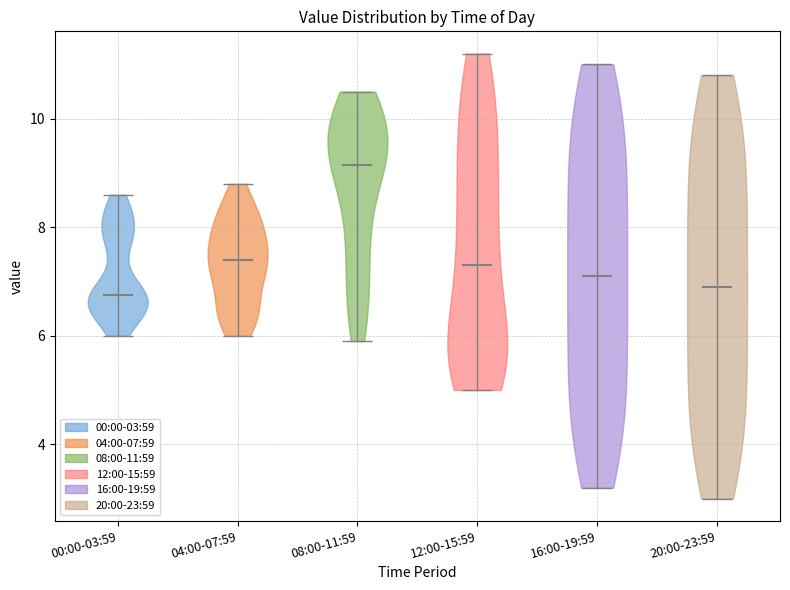

Where does the median line of the violin for 08:00-11:59 sit on the y-axis? The values are not printed on the chart, so give them approximately, as read against the axis.

9.2